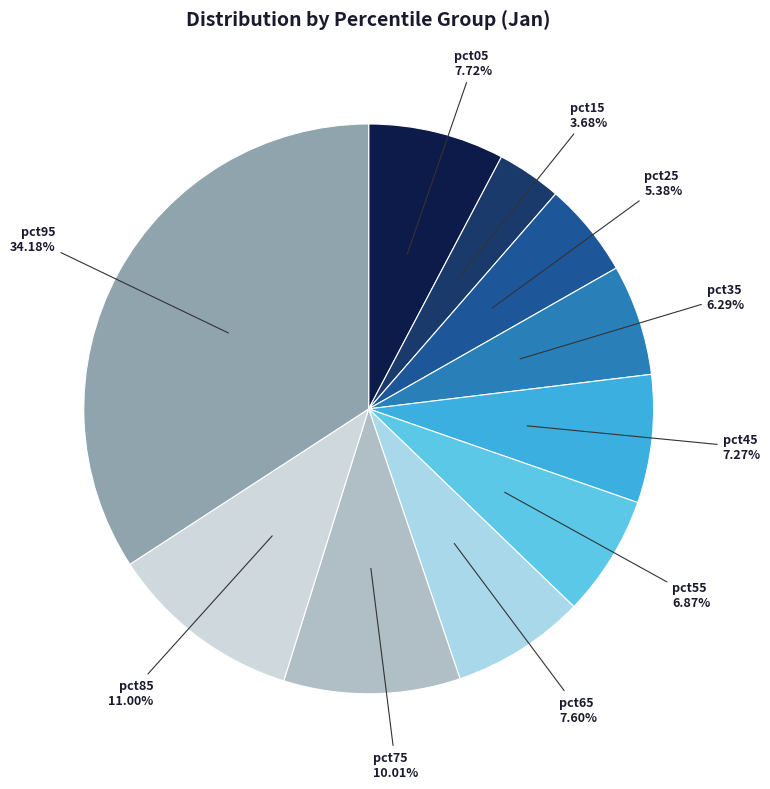

Is there a majority slice in this chart?

No